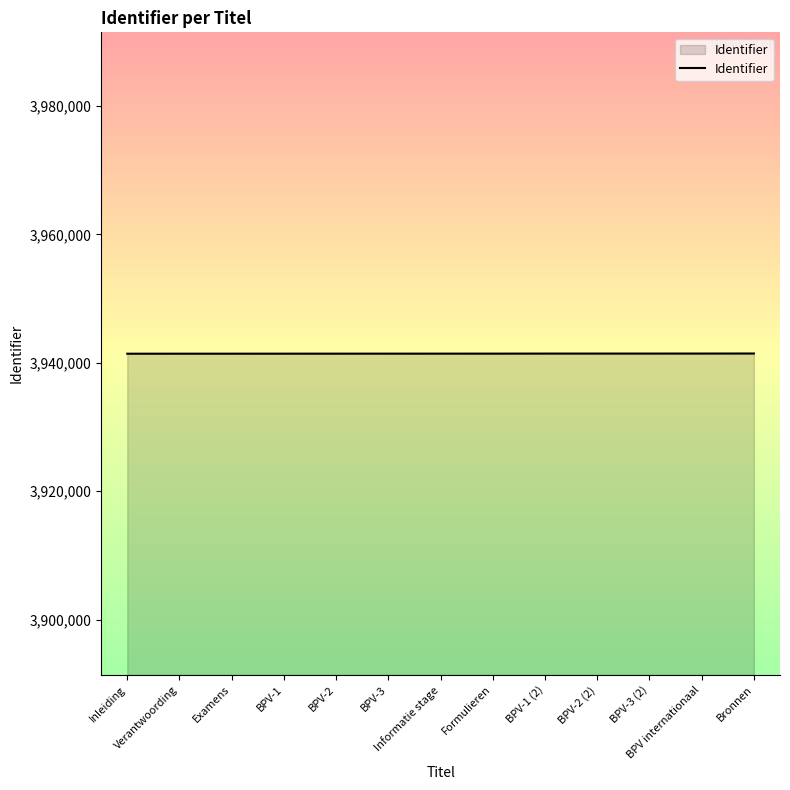

Is it true that the value at BPV-3 is 6861694?

False